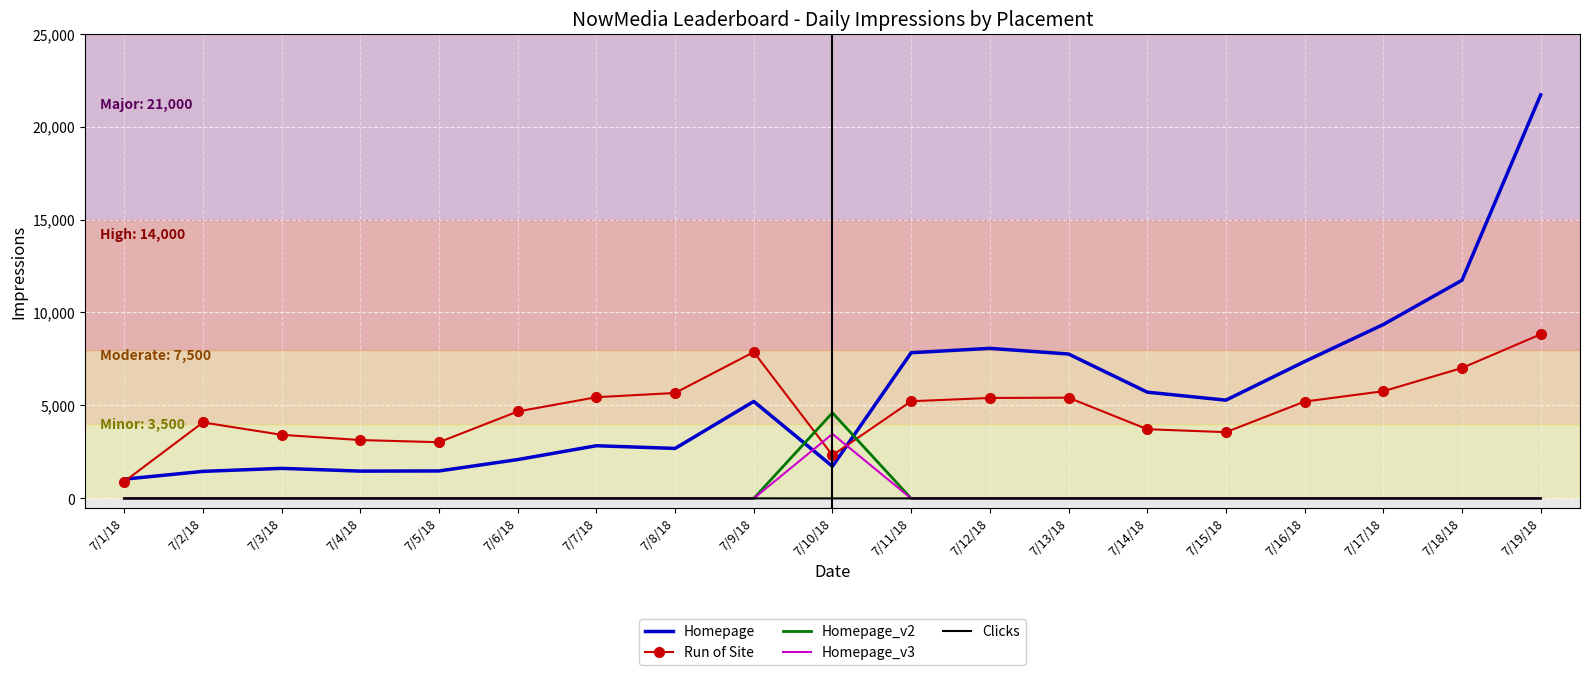

What is the difference between the second highest and second lowest values in the Clicks series?

2